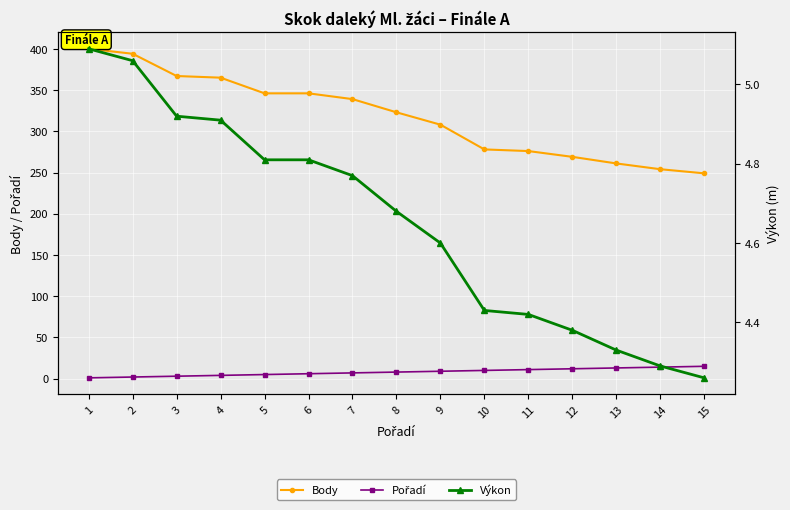

At which category is the sum across all series the highest?

1